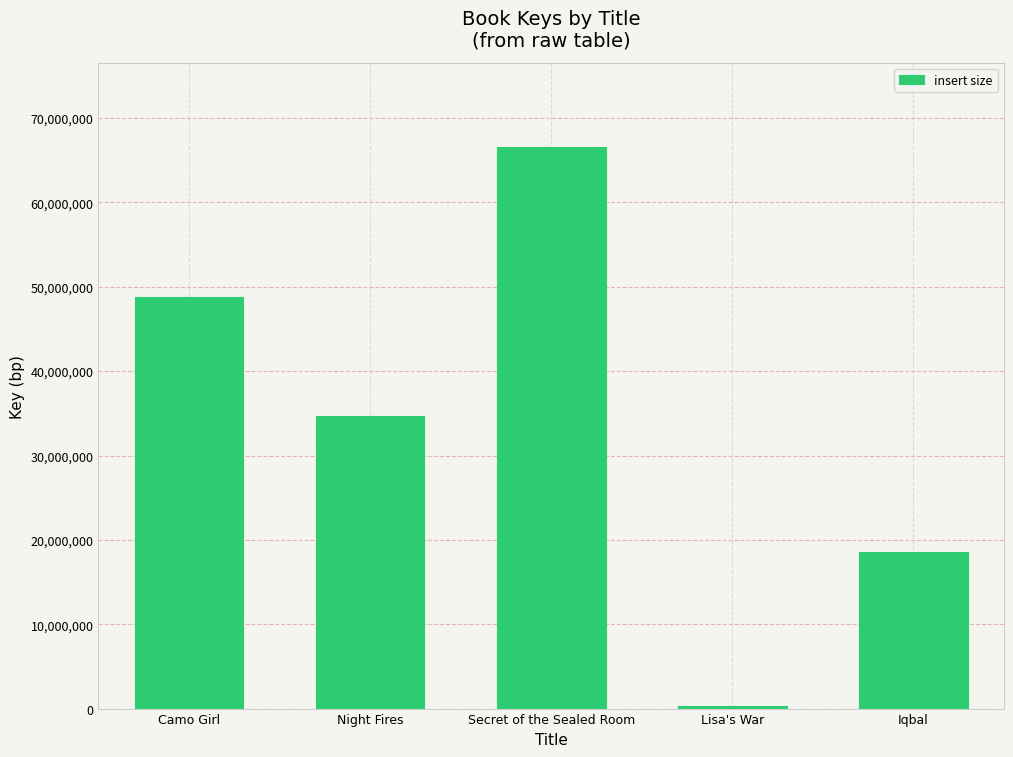

True or false: the data shows 72303495 at Camo Girl.

False